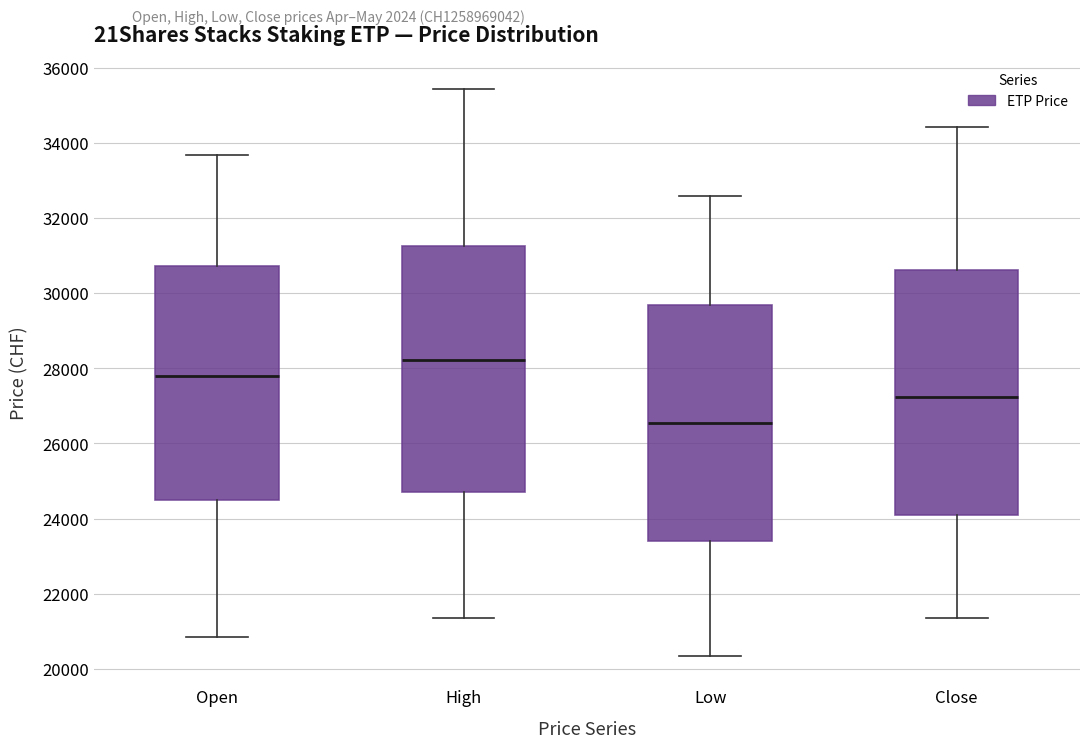

Which box's median line is the highest?

High